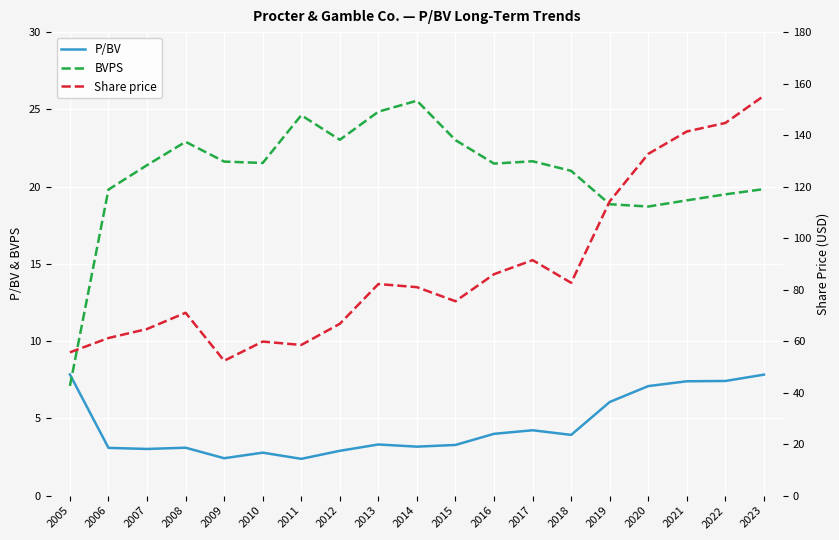

True or false: BVPS has more than 2 points higher than both neighbors.

True